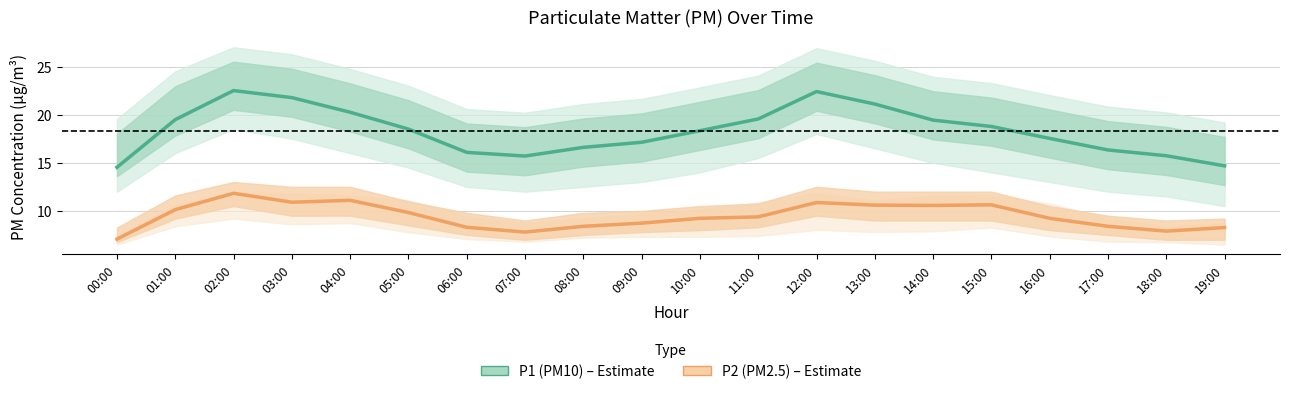

Where is P2 (PM2.5) nearest to the value 9?

10:00